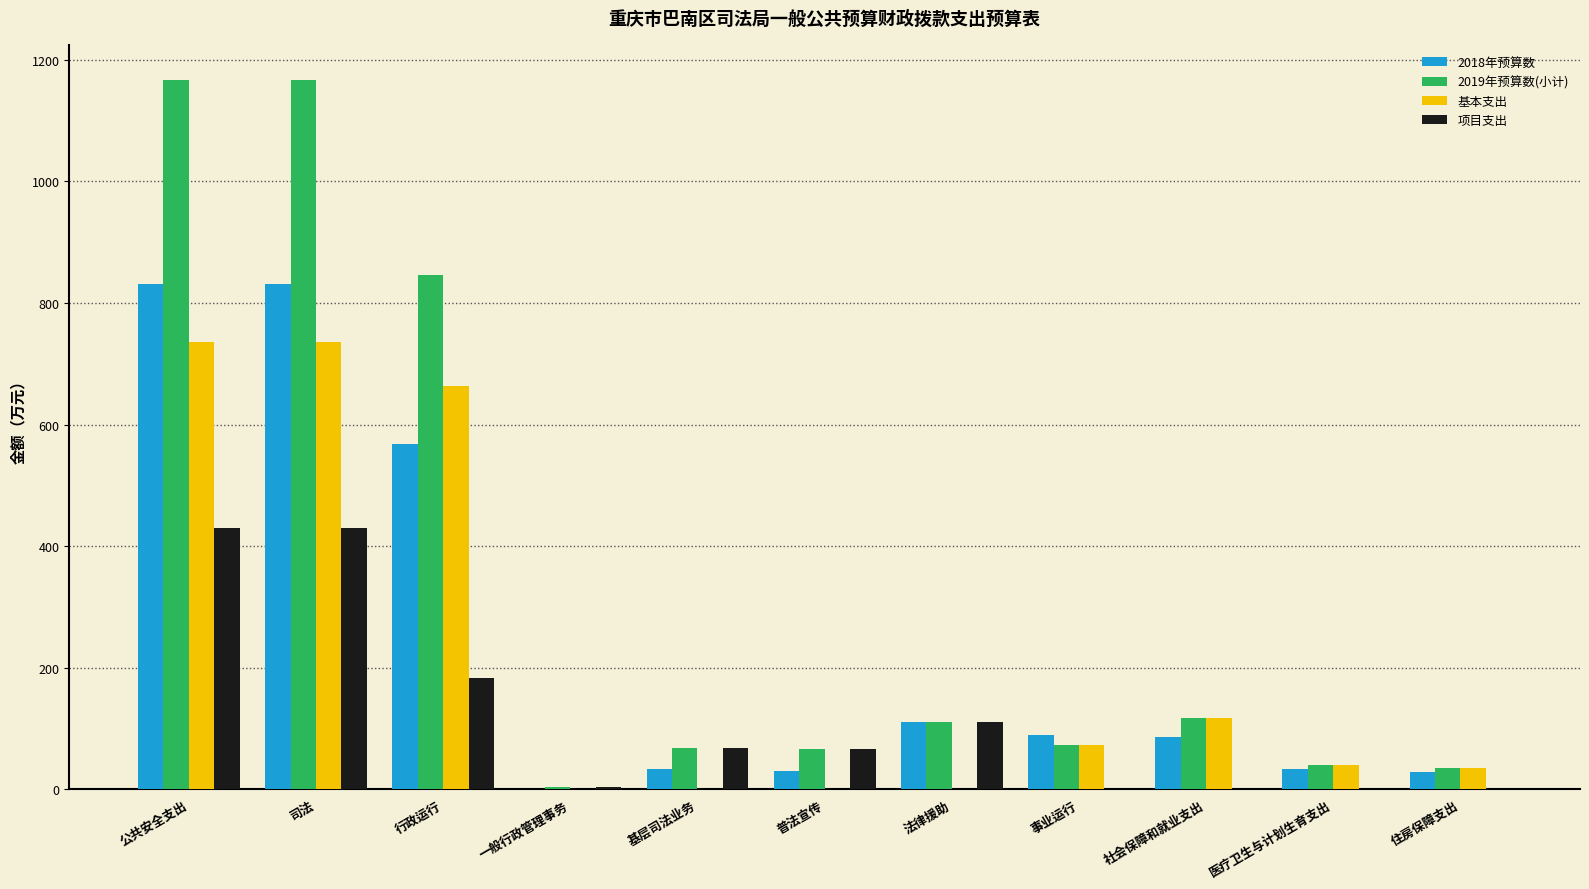

What is the spread (max minus min) of values at 社会保障和就业支出?

117.4